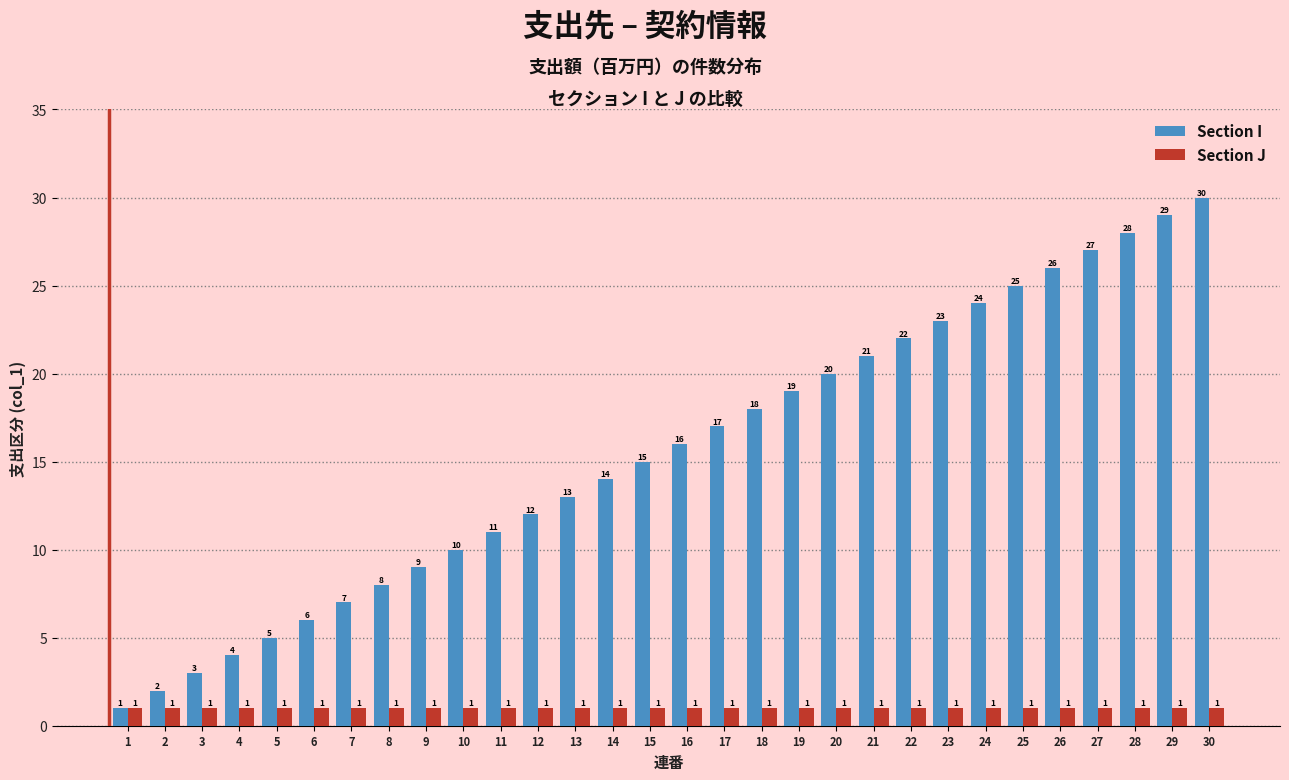

What is the value of the Section J bar at the 5th from the left?

1